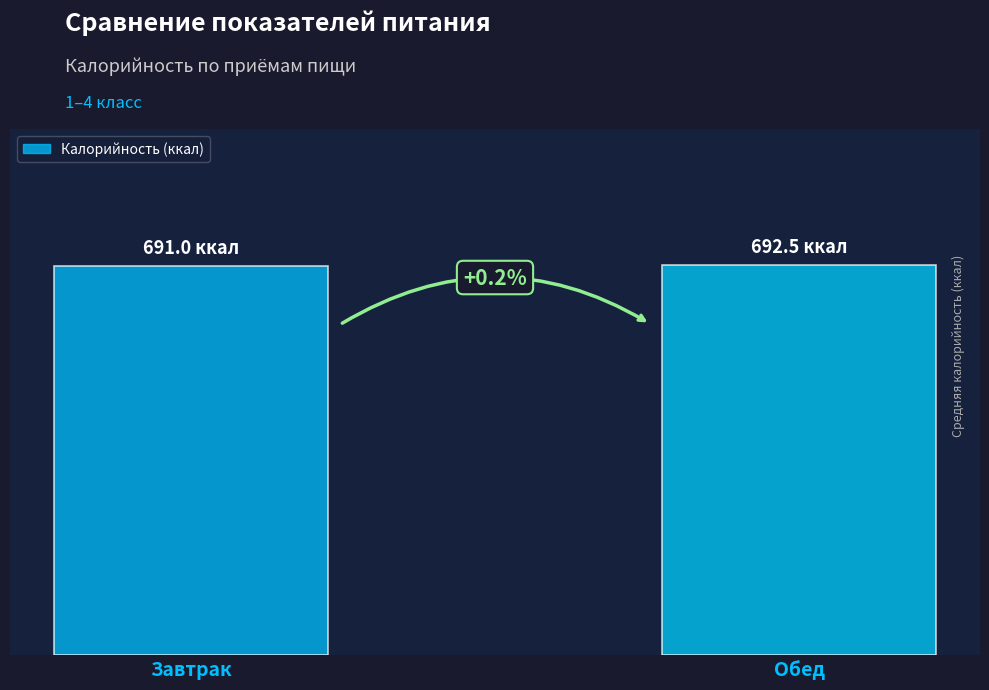

Are the bars horizontal?

No